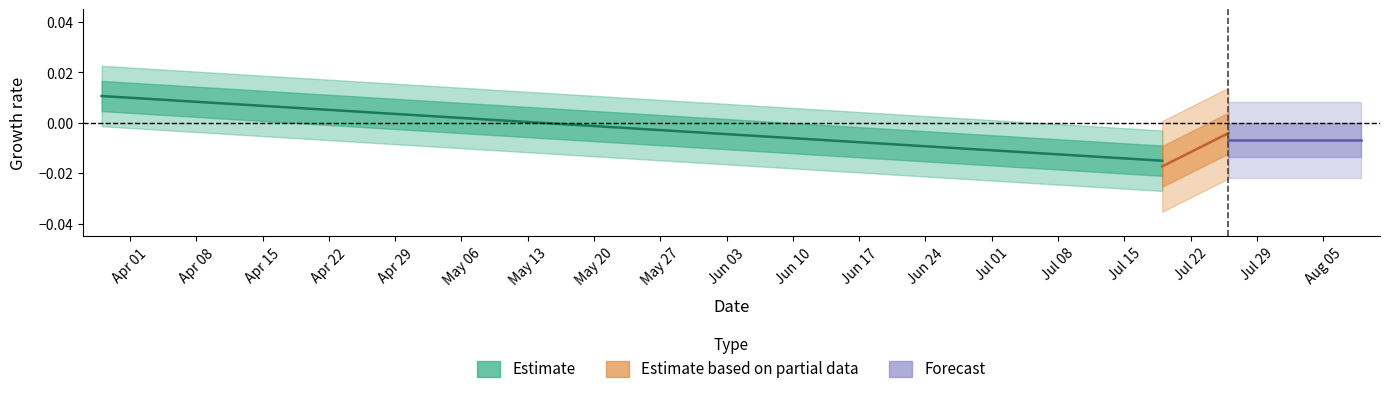

How many lines are shown in the chart?

3